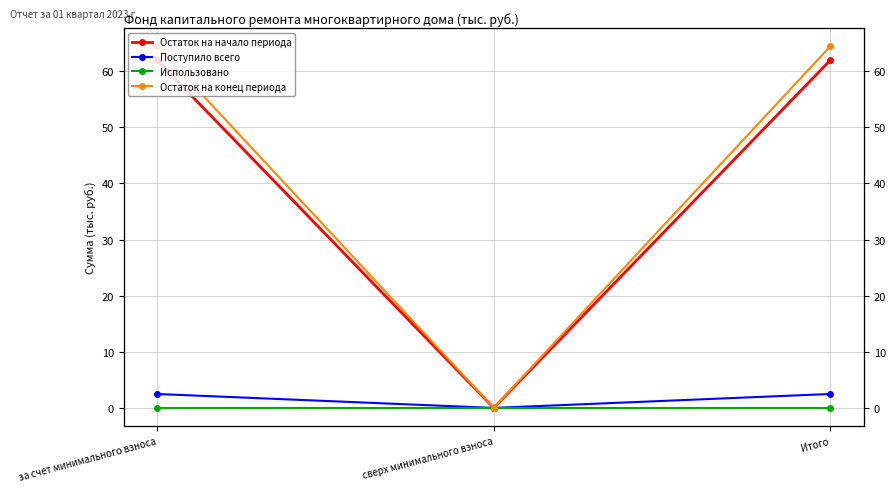

What is the highest value of the Остаток на конец периода series?

64.4